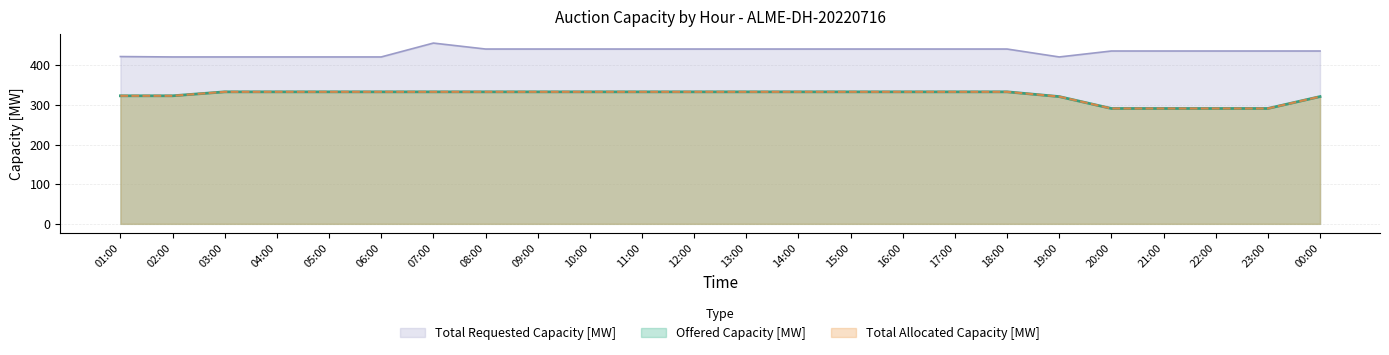

What are all the series names shown in the legend?

Offered Capacity [MW], Total Requested Capacity [MW], Total Allocated Capacity [MW]